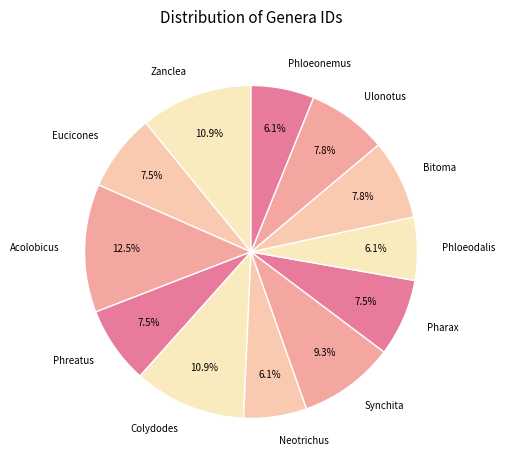

What percentage do Acolobicus and Eucicones together represent?

20.0%